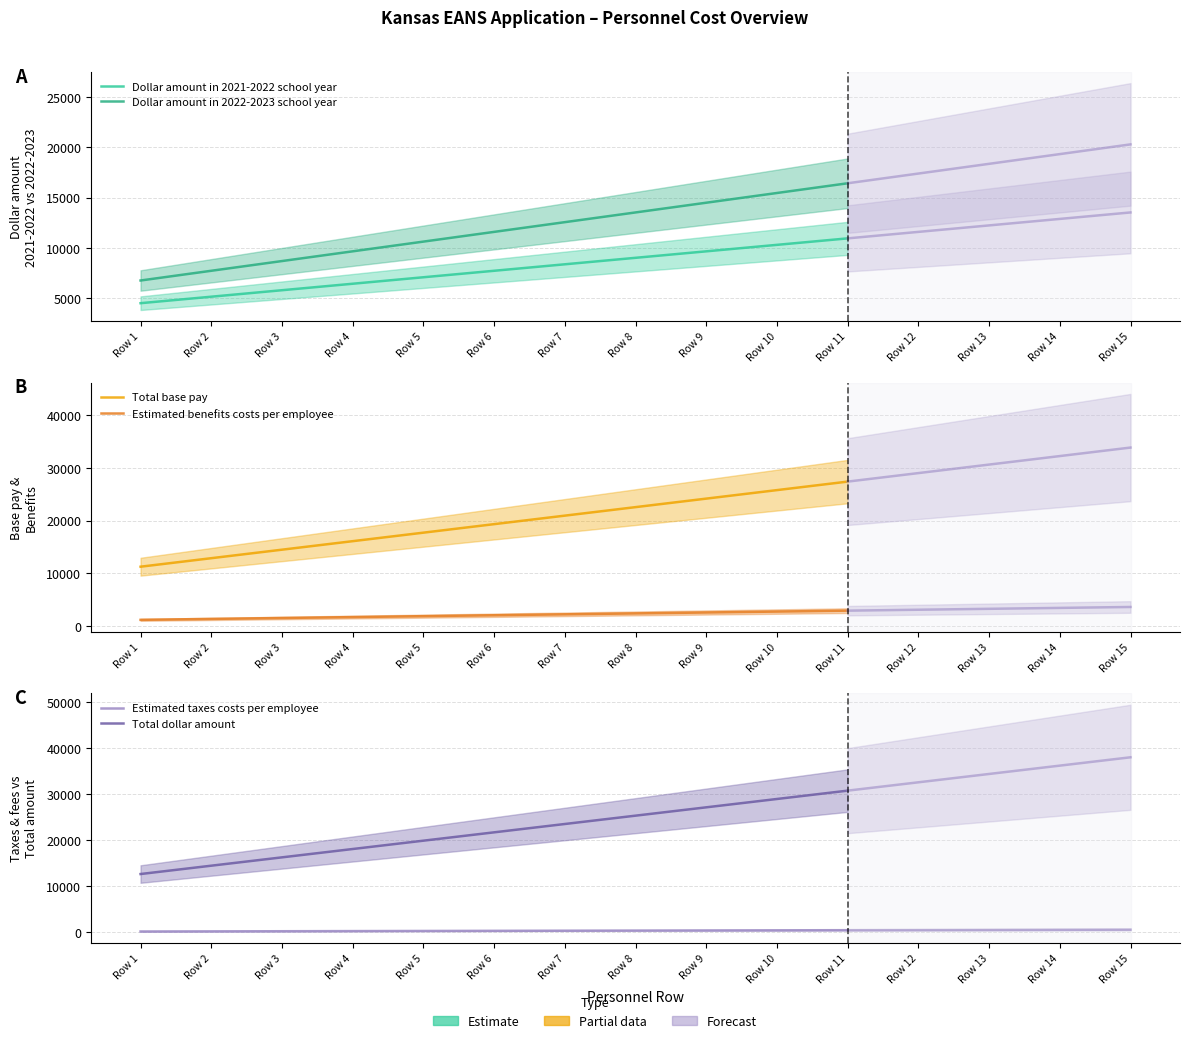

How many categories are shown in the chart?

11